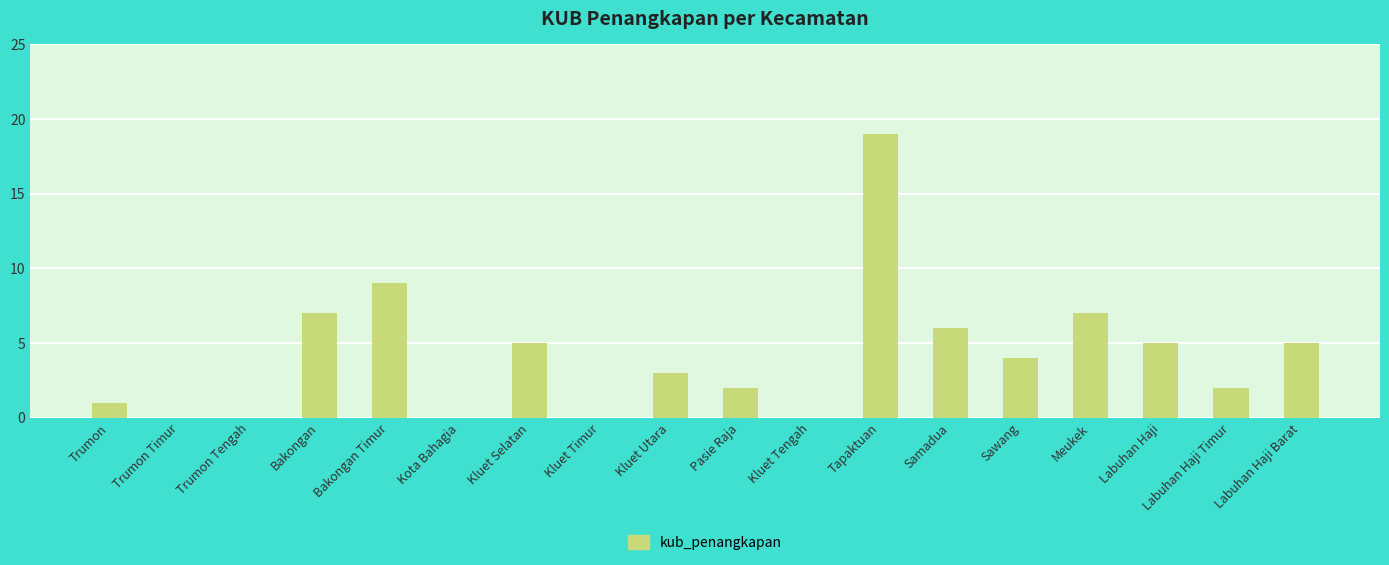

Reading left to right, list all the values displayed in this chart.

Trumon=1	Trumon Timur=0	Trumon Tengah=0	Bakongan=7	Bakongan Timur=9	Kota Bahagia=0	Kluet Selatan=5	Kluet Timur=0	Kluet Utara=3	Pasie Raja=2	Kluet Tengah=0	Tapaktuan=19	Samadua=6	Sawang=4	Meukek=7	Labuhan Haji=5	Labuhan Haji Timur=2	Labuhan Haji Barat=5